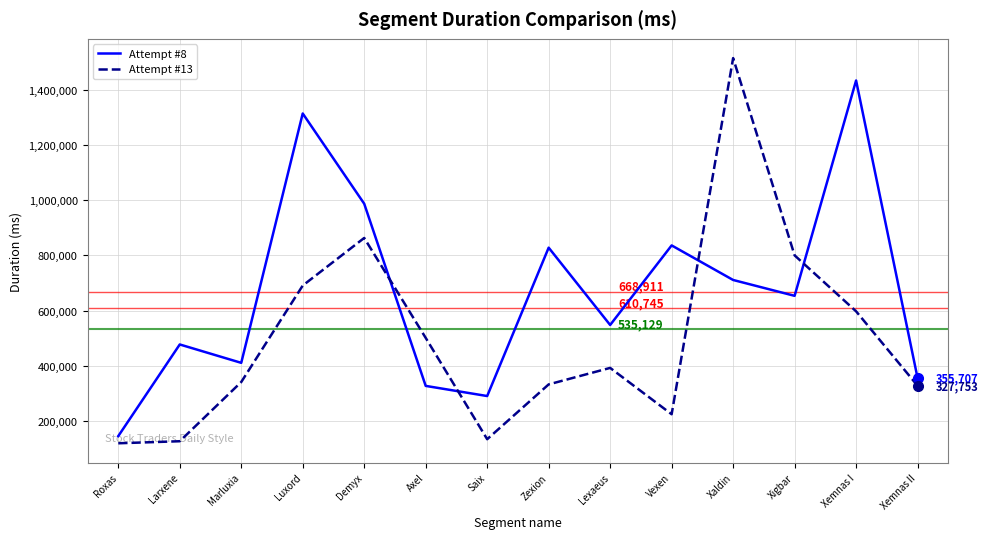

Rank the series by their maximum value, from lowest to highest.

Attempt #8, Attempt #13